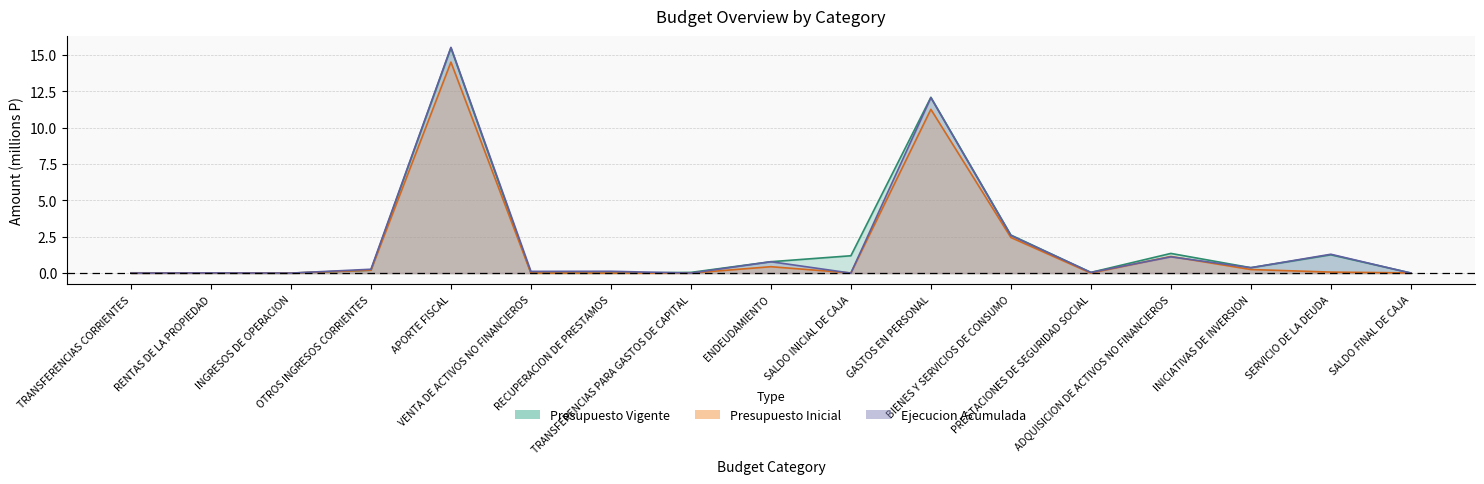

At how many categories does at least one series exceed 4?

2